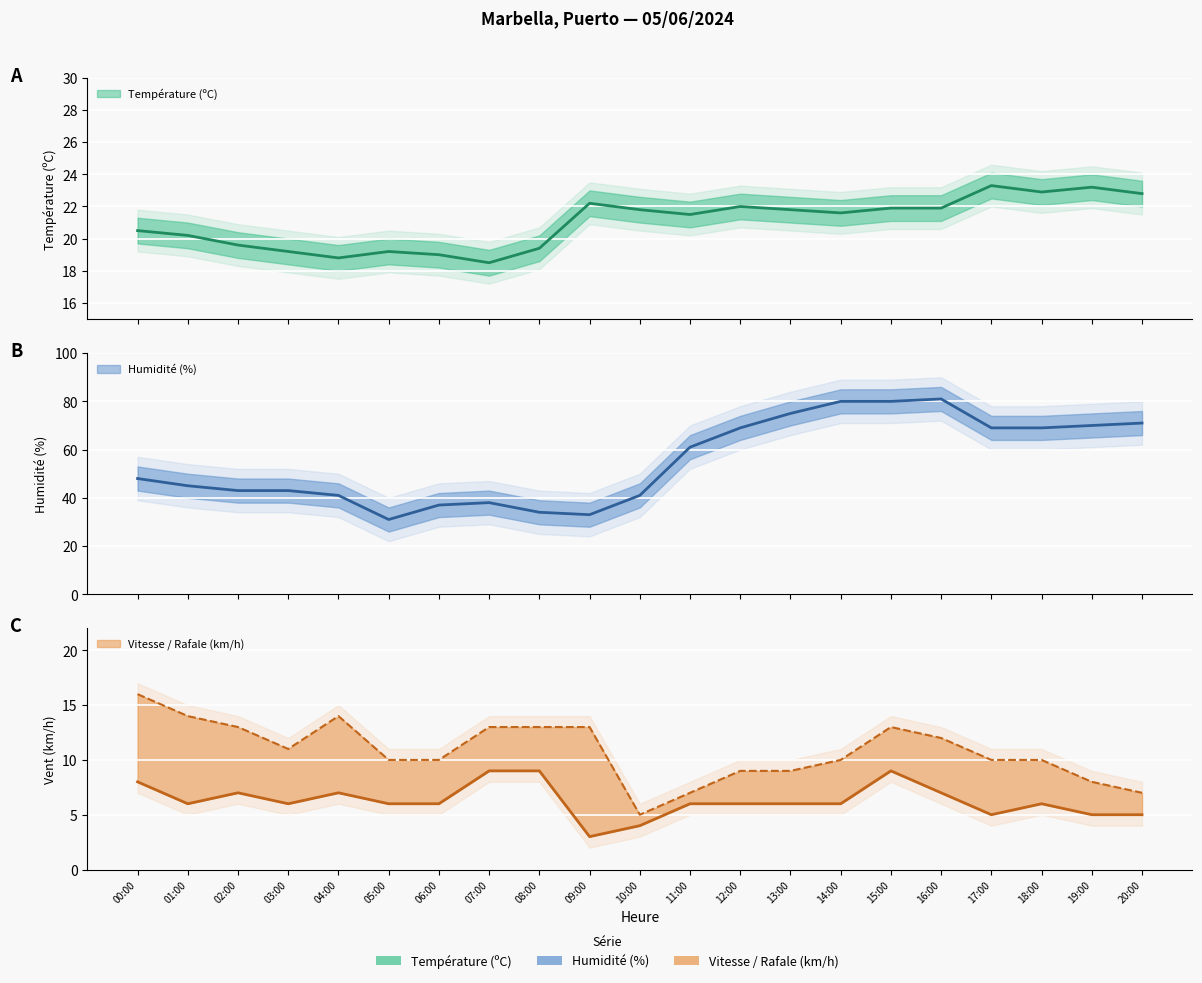

At which category does Rafale (km/h) reach its first local valley?

03:00